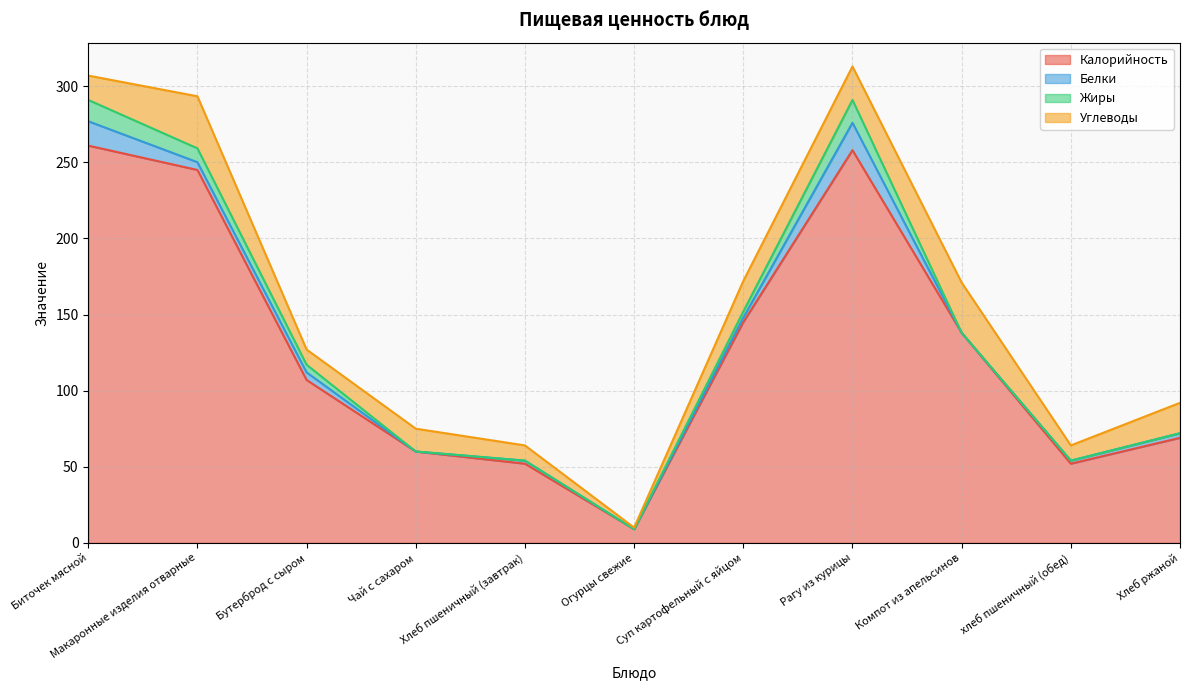

Is the value of Жиры at Чай с сахаром greater than the value of Белки at Хлеб пшеничный (завтрак)?

No